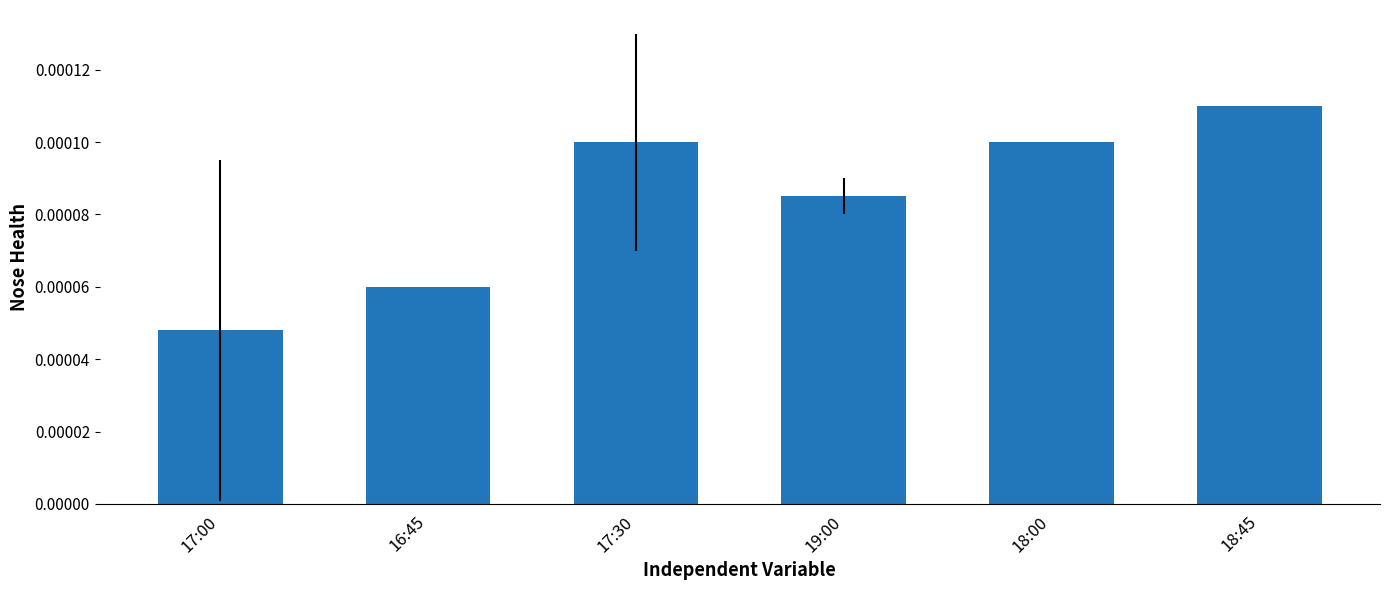

What is the label of the 2nd bar from the left?

16:45